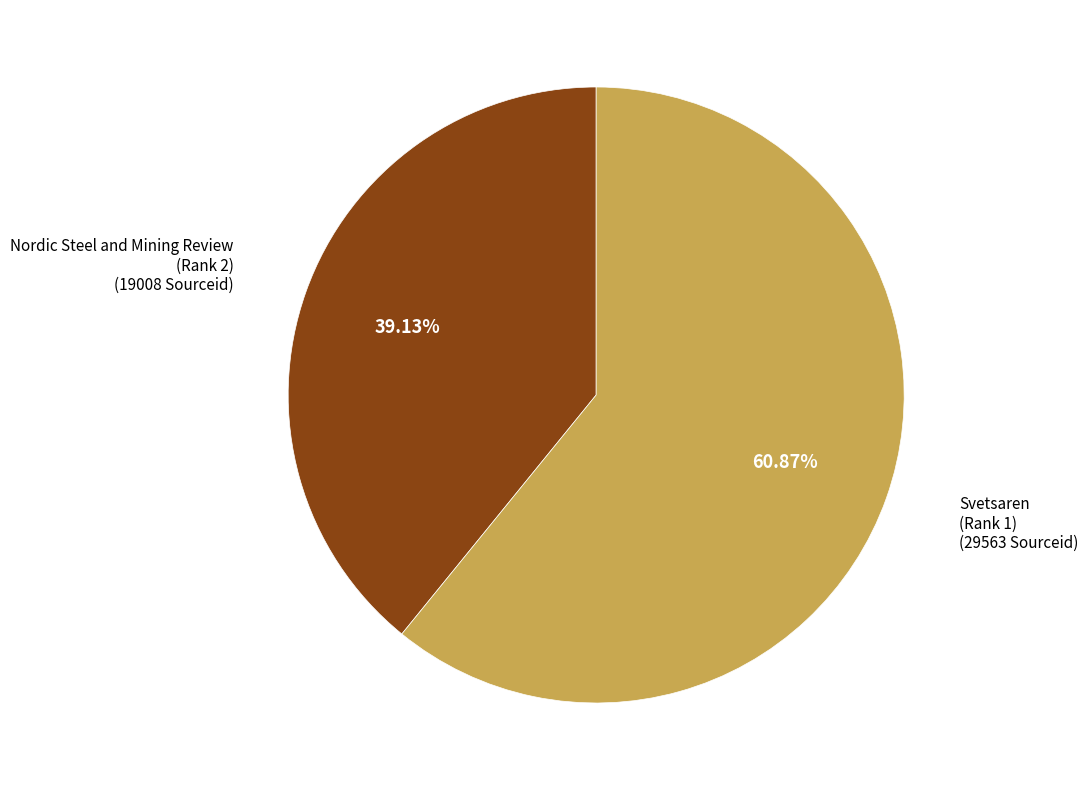

What is the smallest slice in the pie chart?

Nordic Steel and Mining Review (Rank 2)